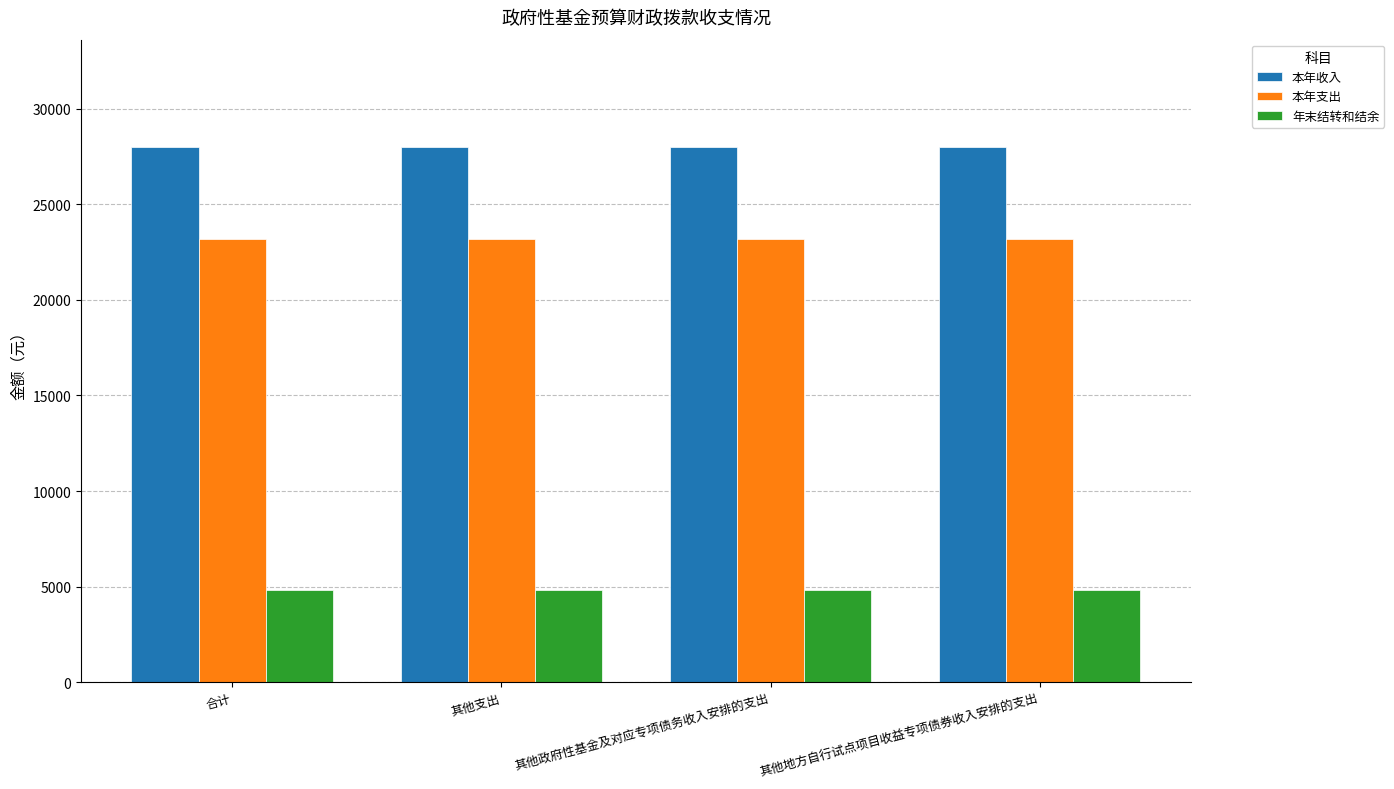

What is the maximum value for 本年支出?

23191.9